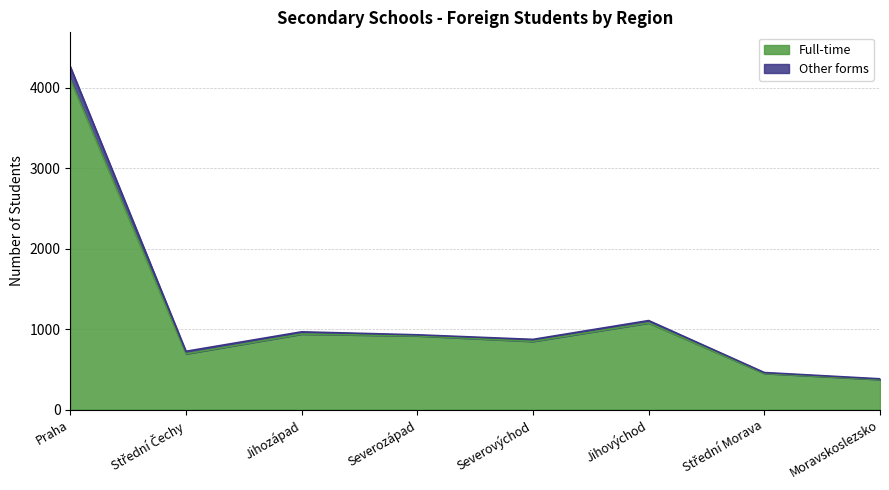

How many lines are shown in the chart?

2